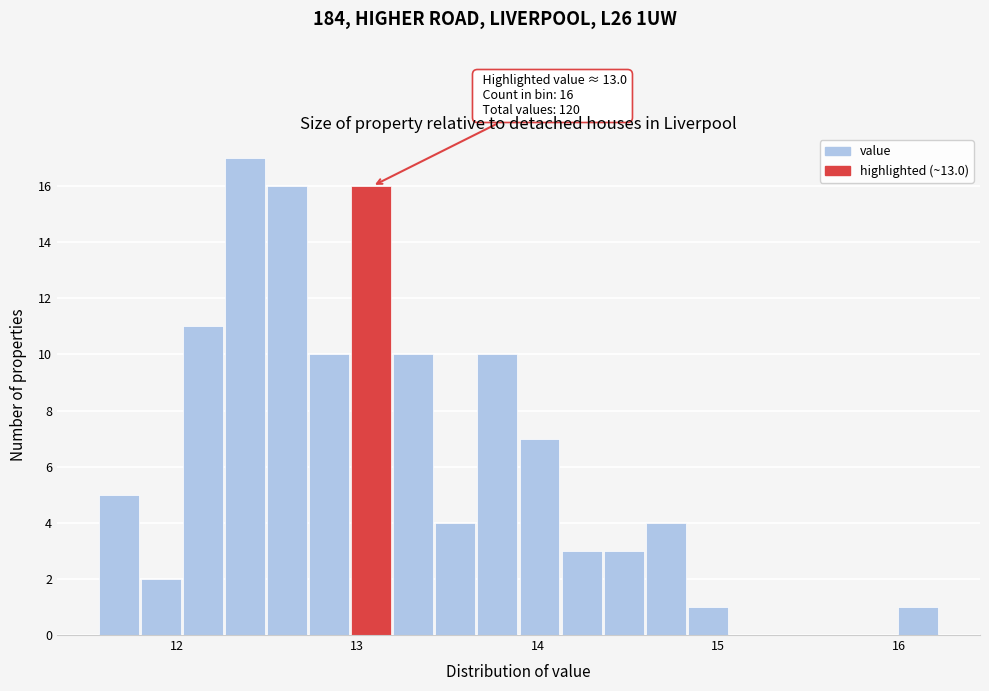

Around what value on the x-axis is the tallest bar? Give the approximate position of its centre, as read against the axis.

12.4